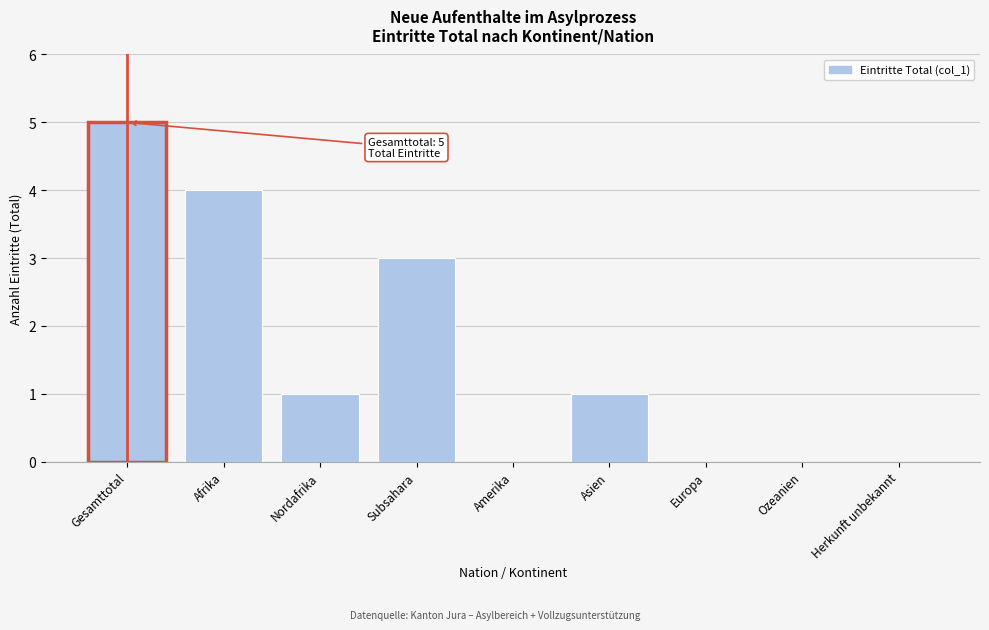

Reading left to right, extract all data points from this chart.

Gesamttotal=5	Afrika=4	Nordafrika=1	Subsahara=3	Amerika=0	Asien=1	Europa=0	Ozeanien=0	Herkunft unbekannt=0